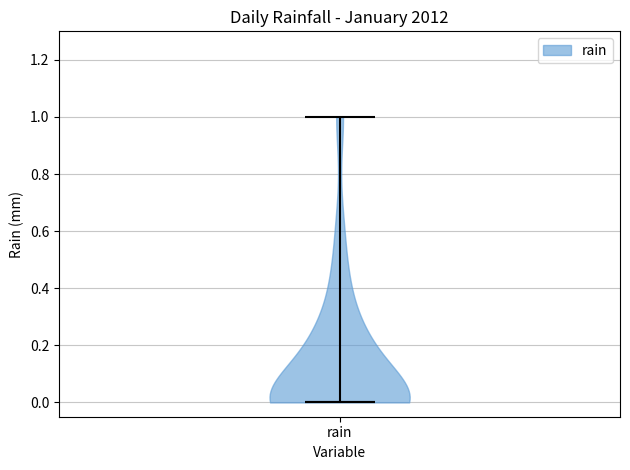

What is the highest point the violin for rain reaches on the y-axis? The values are not printed on the chart, so give them approximately, as read against the axis.

1